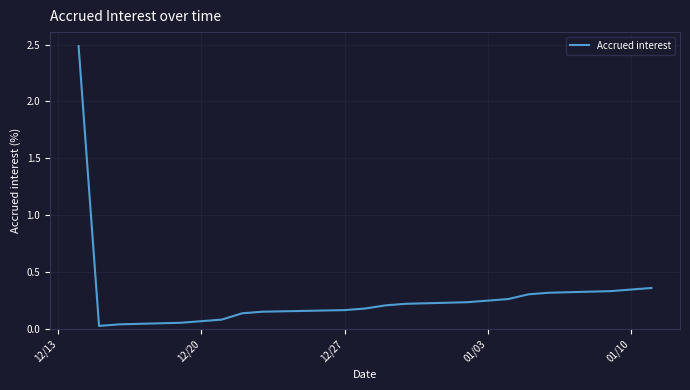

What is the greatest value displayed?

2.5